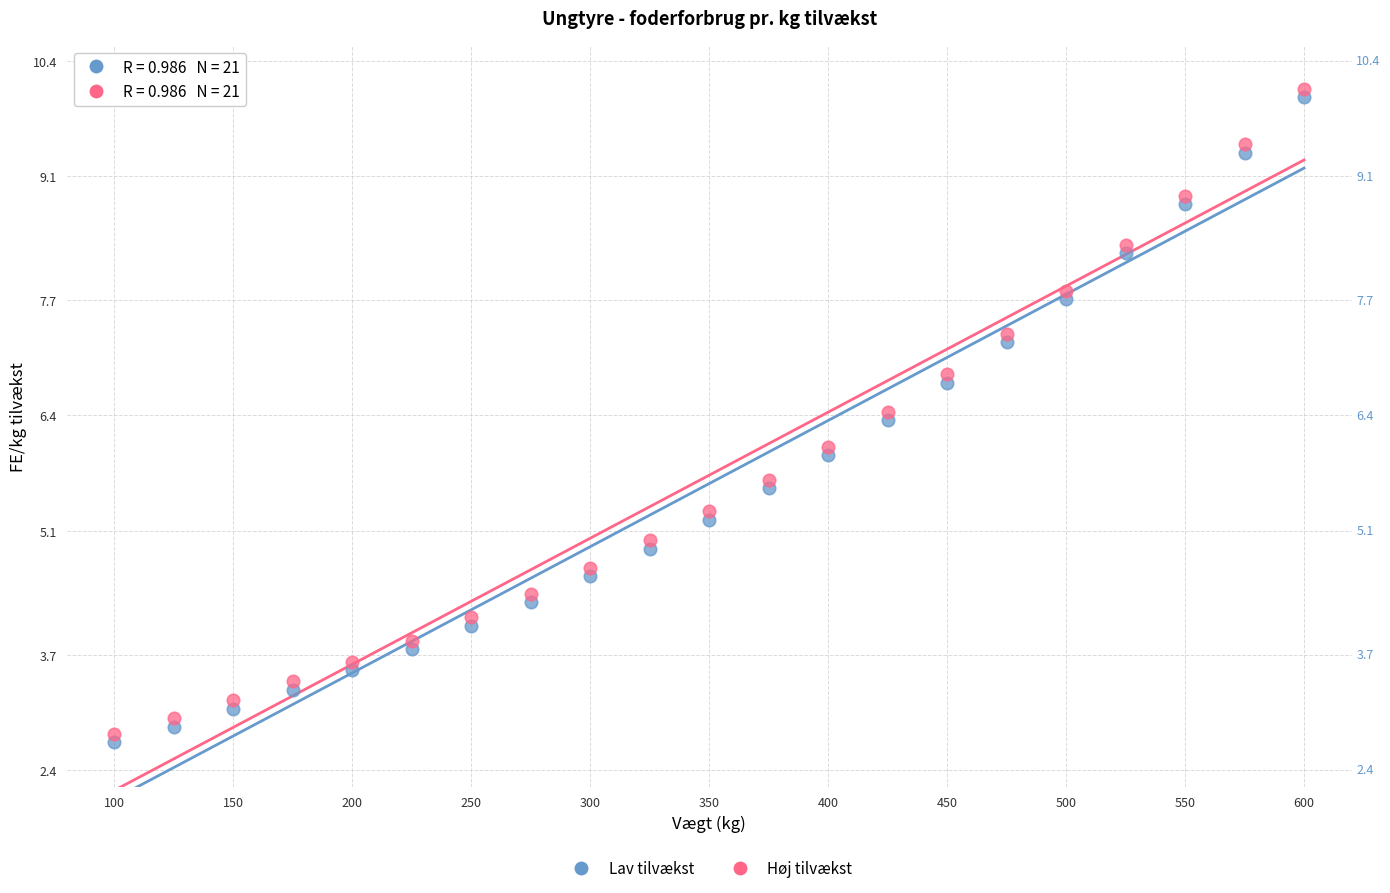

Across all data points, what is the range of Y values (max minus min)?

7.4